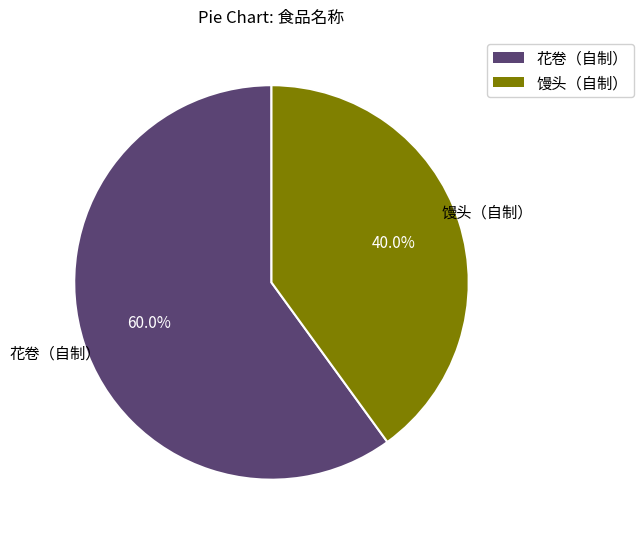

What is the majority slice?

花卷（自制）